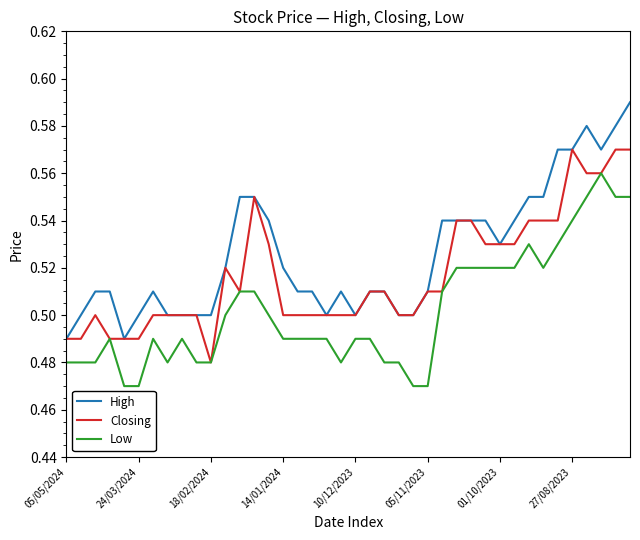

True or false: High and Low intersect in this chart.

False